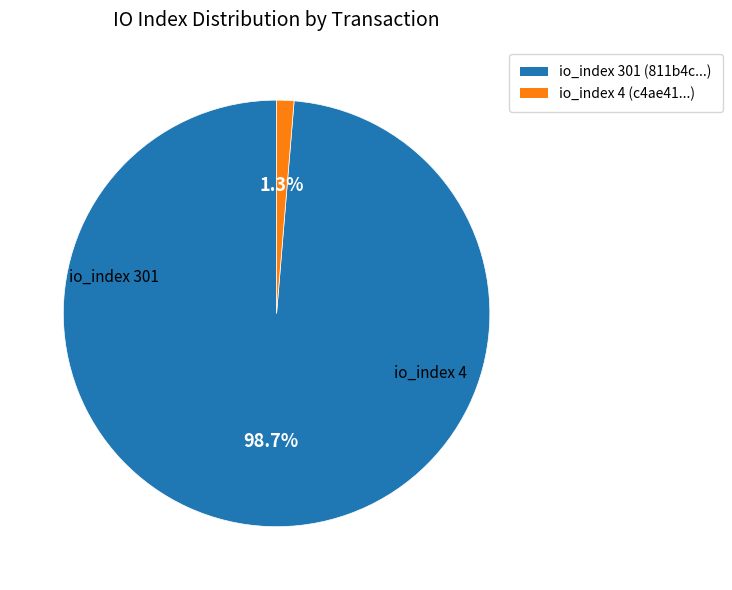

Does any single category account for the majority?

Yes